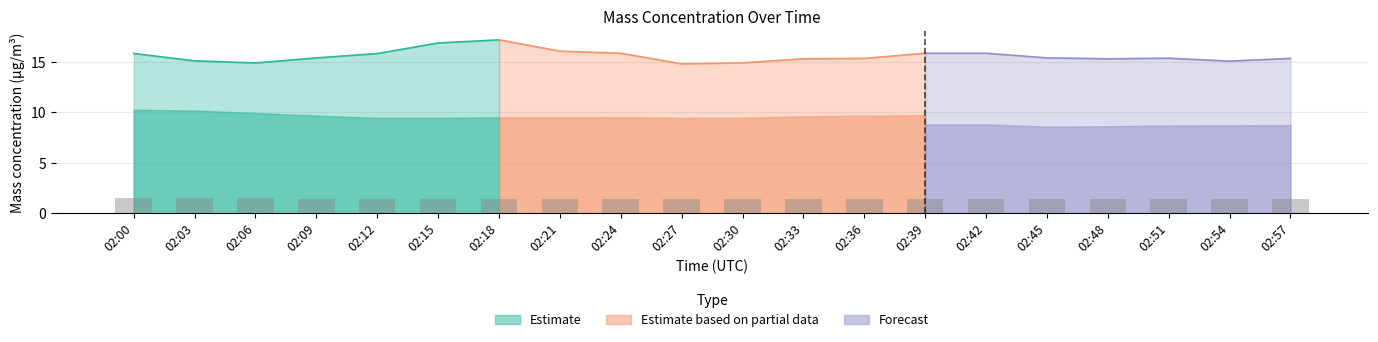

What is the difference between the X1_M11 values at 02:00 and 02:06?

0.3